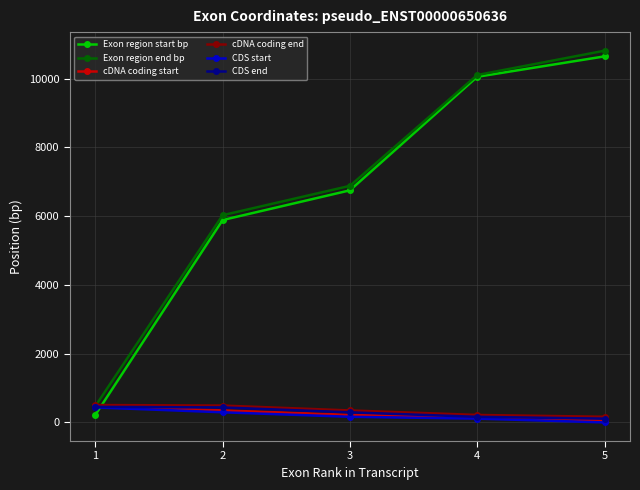

How many series are shown in this chart?

6